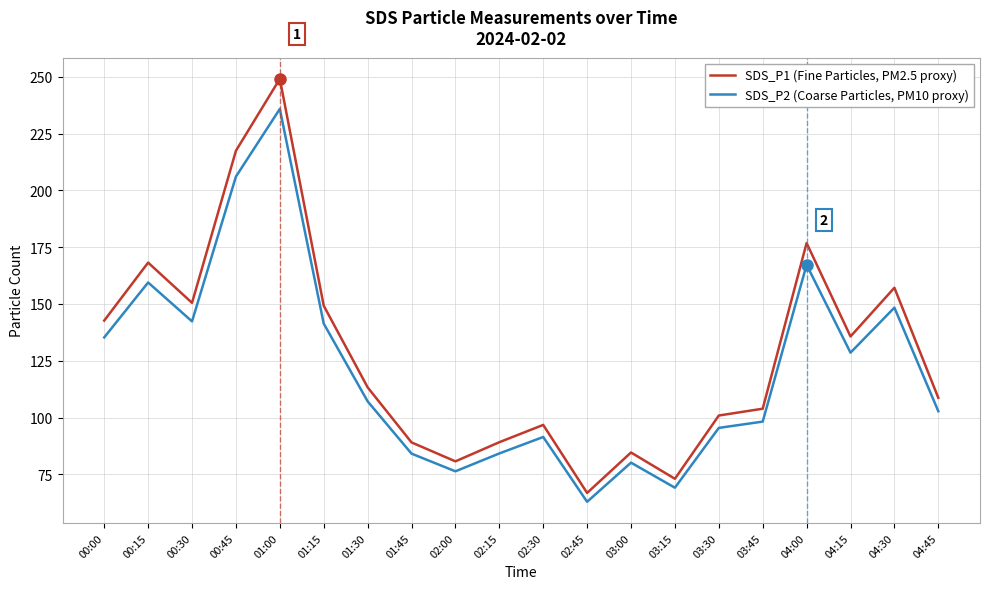

True or false: SDS_P1 (Fine Particles, PM2.5 proxy) and SDS_P2 (Coarse Particles, PM10 proxy) intersect in this chart.

False